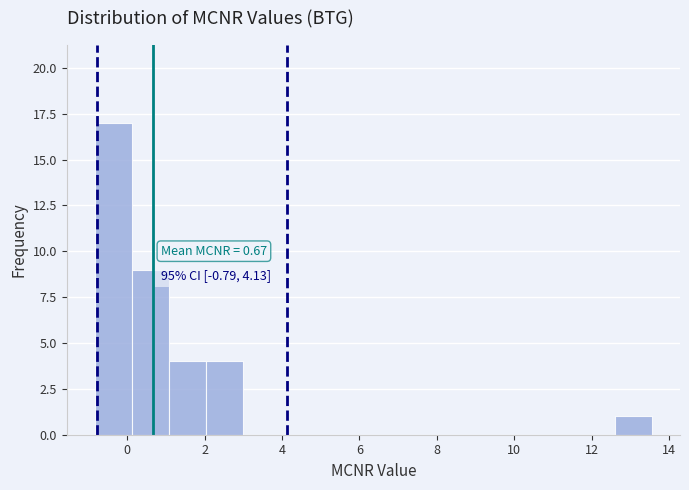

Which range on the x-axis has the tallest bar?

-0.8 to 0.2